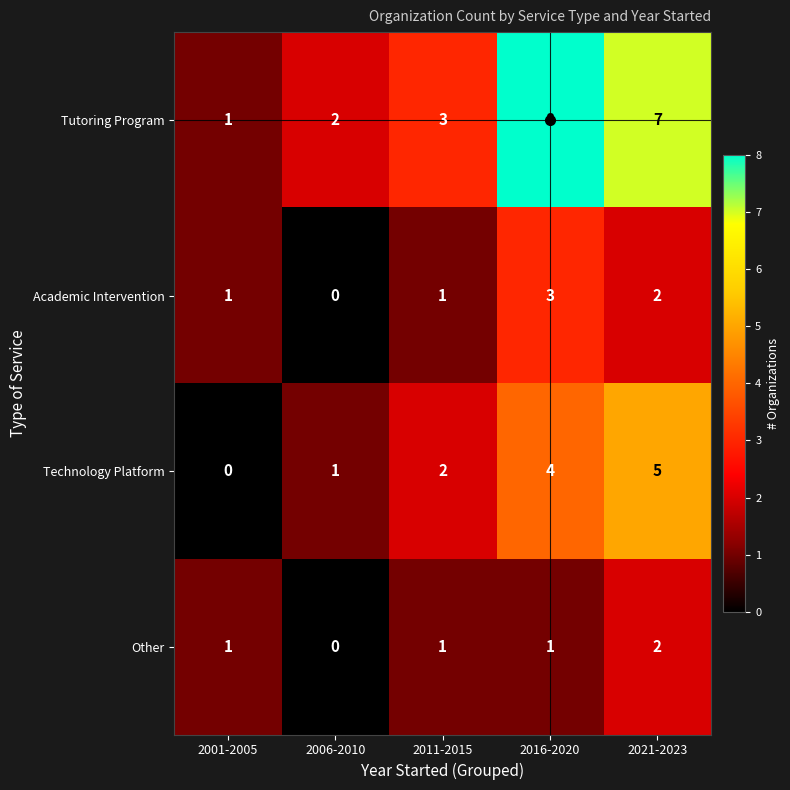

What is the total value across all series at 2021-2023?

16